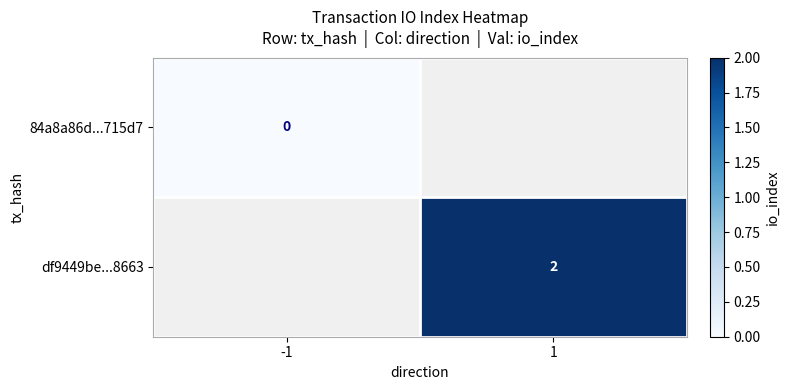

The df9449be...8663 series shows 3 at 1. True or false?

False